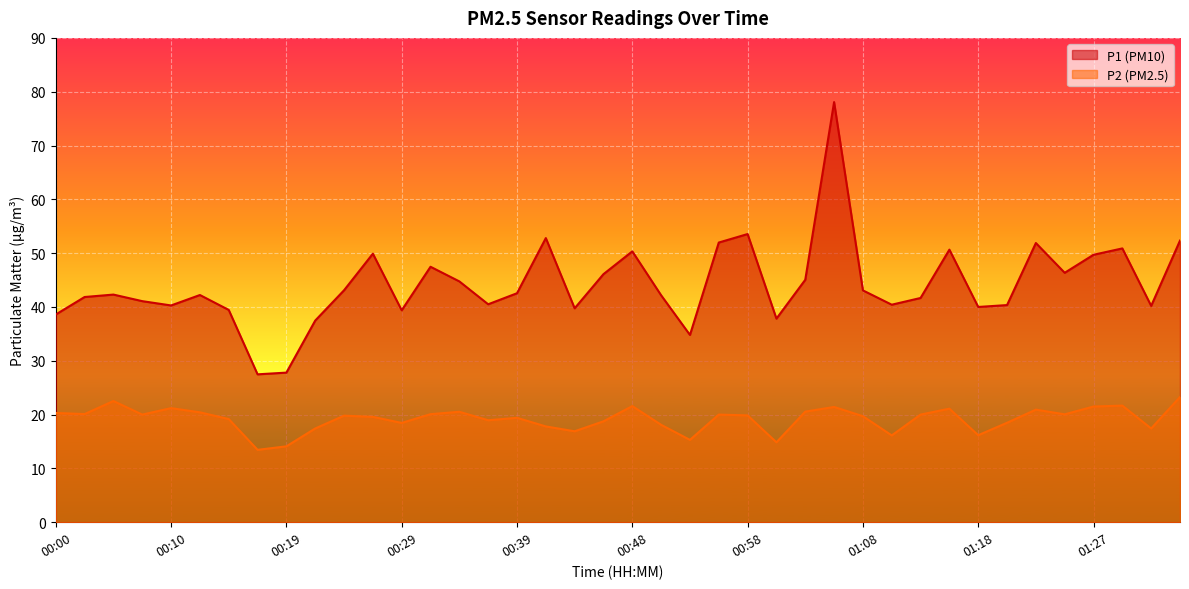

What is the difference between the P1 values at 00:19 and 00:07?

13.3